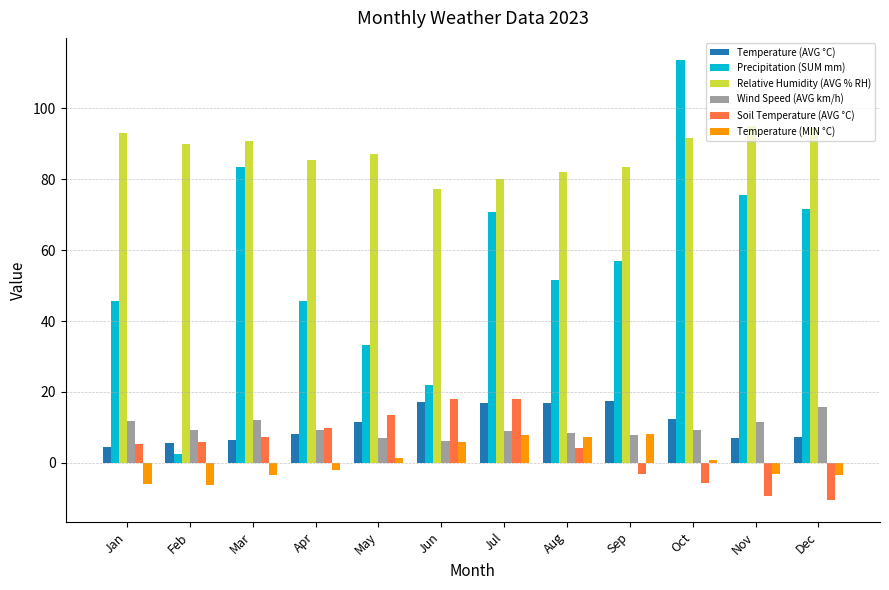

What is the sum of all Wind Speed (AVG km/h) values?

117.5